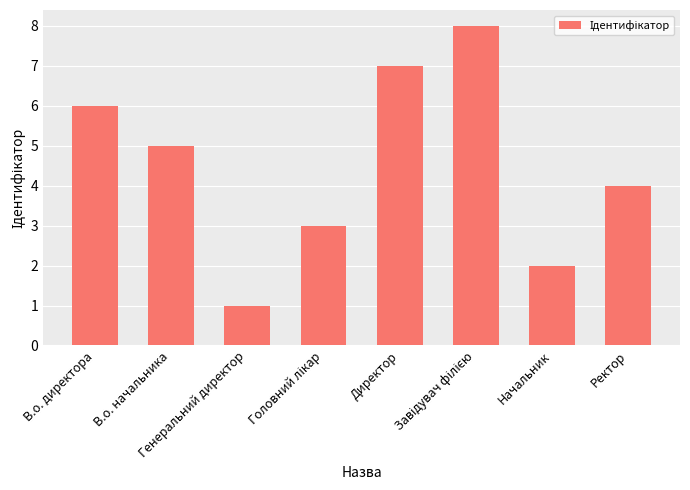

What is the difference between the maximum and second lowest values?

6